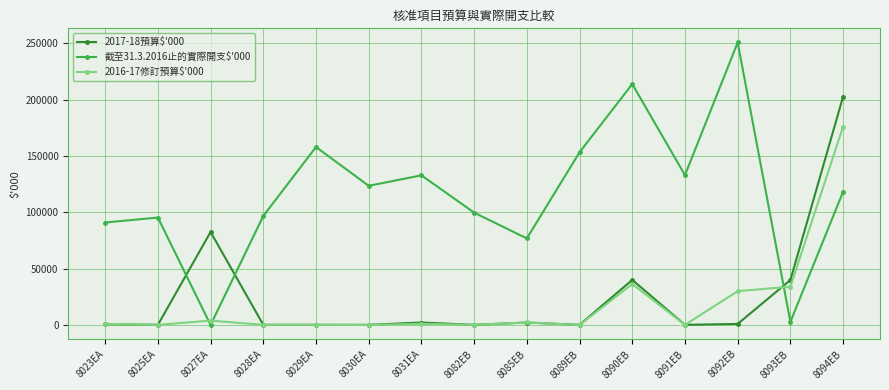

How many intersections are there between 截至31.3.2016止的實際開支$'000 and 2016-17修訂預算$'000?

3